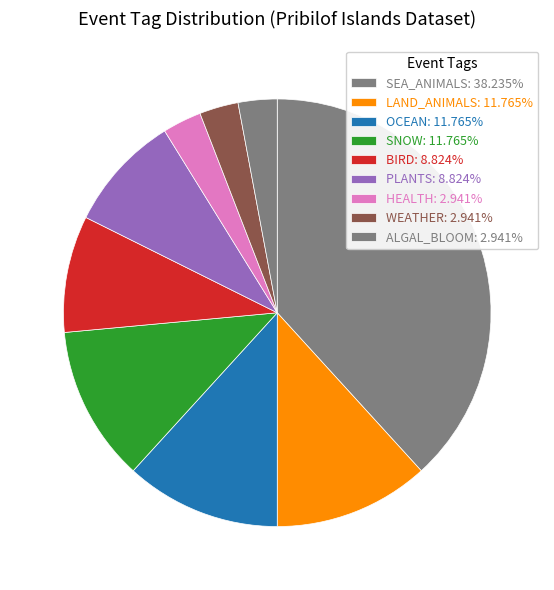

How many slices are in this pie chart?

9